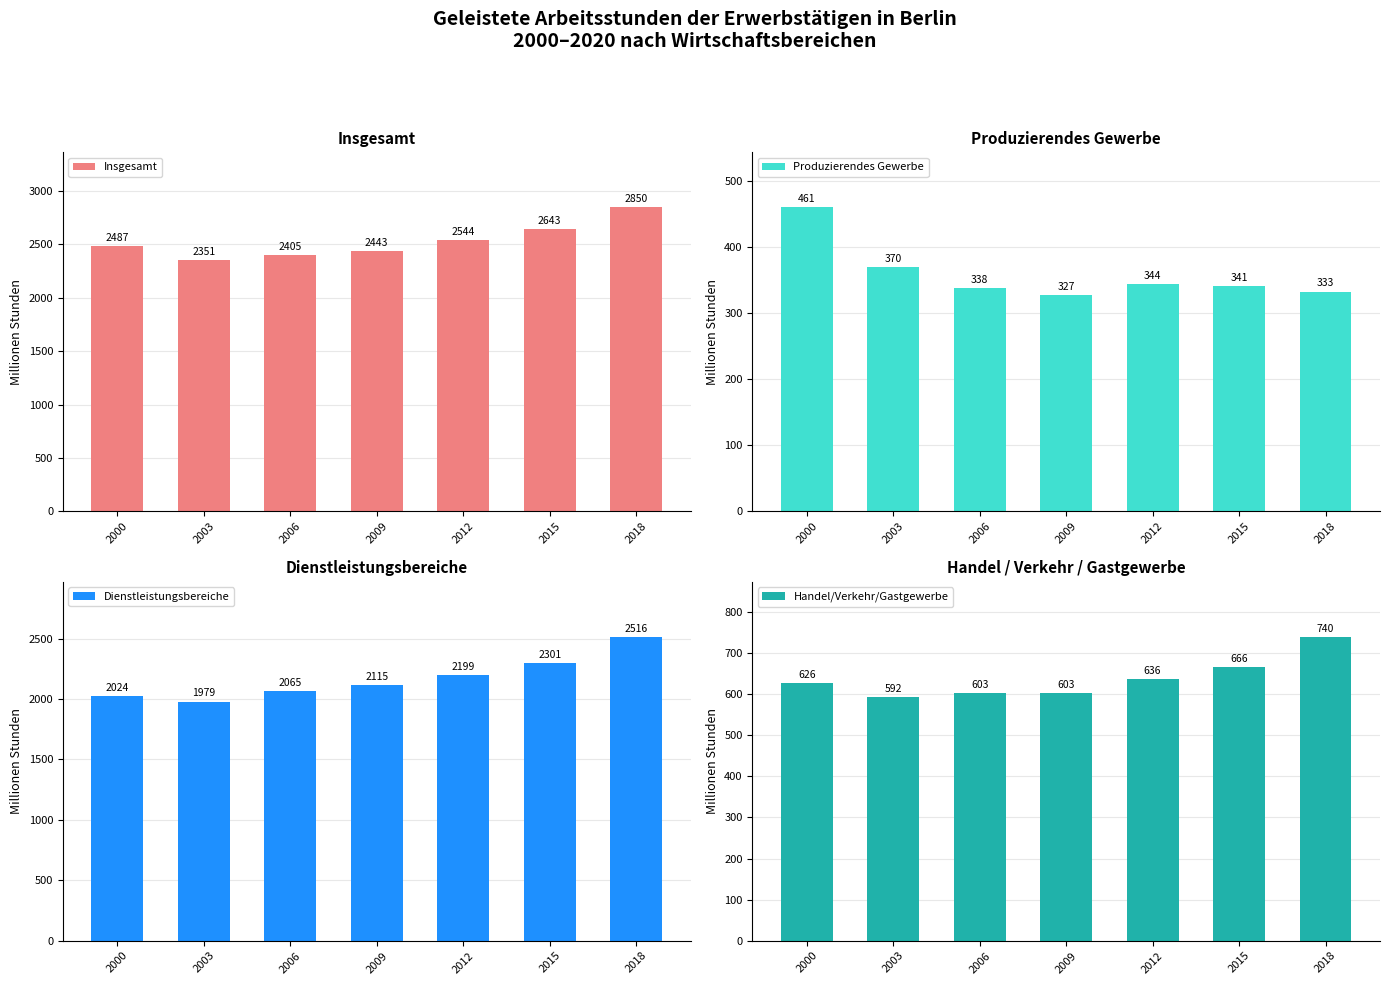

Rank the series by their maximum value, from lowest to highest.

Produzierendes Gewerbe, Handel/Verkehr/Gastgewerbe, Dienstleistungsbereiche, Insgesamt